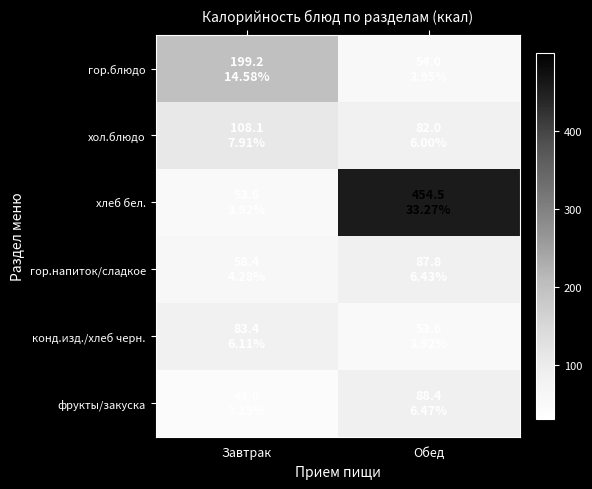

What is the spread (max minus min) of values at Завтрак?

156.2